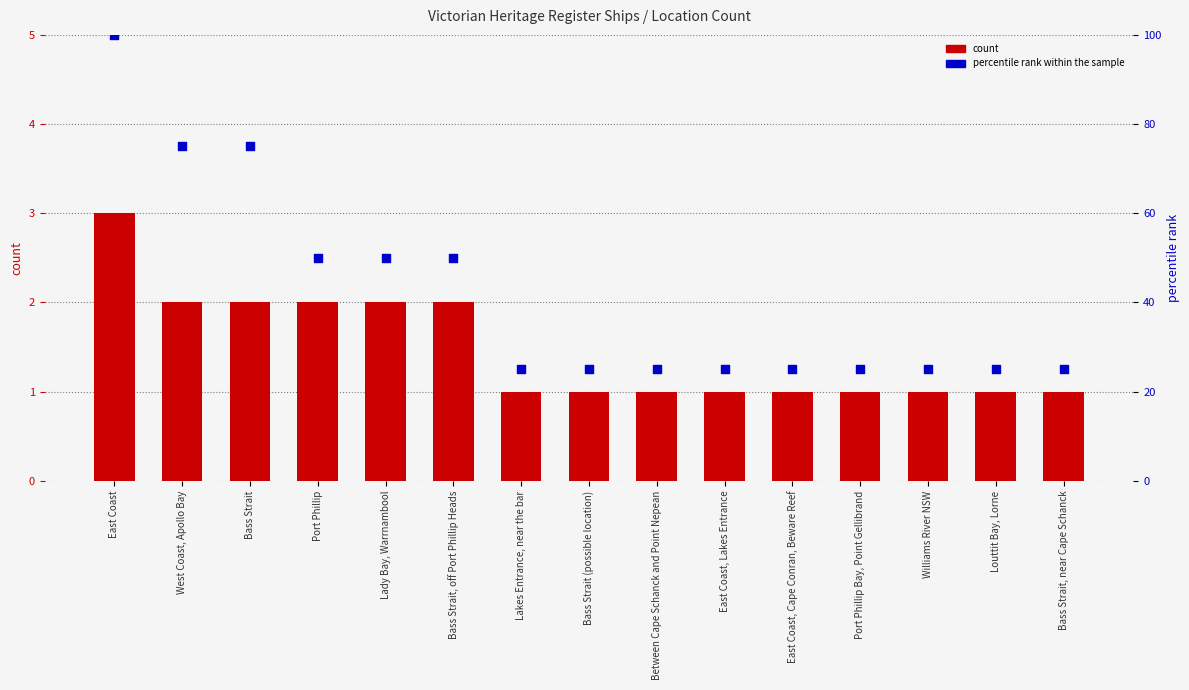

What is the total value across all series at Louttit Bay, Lorne?

26